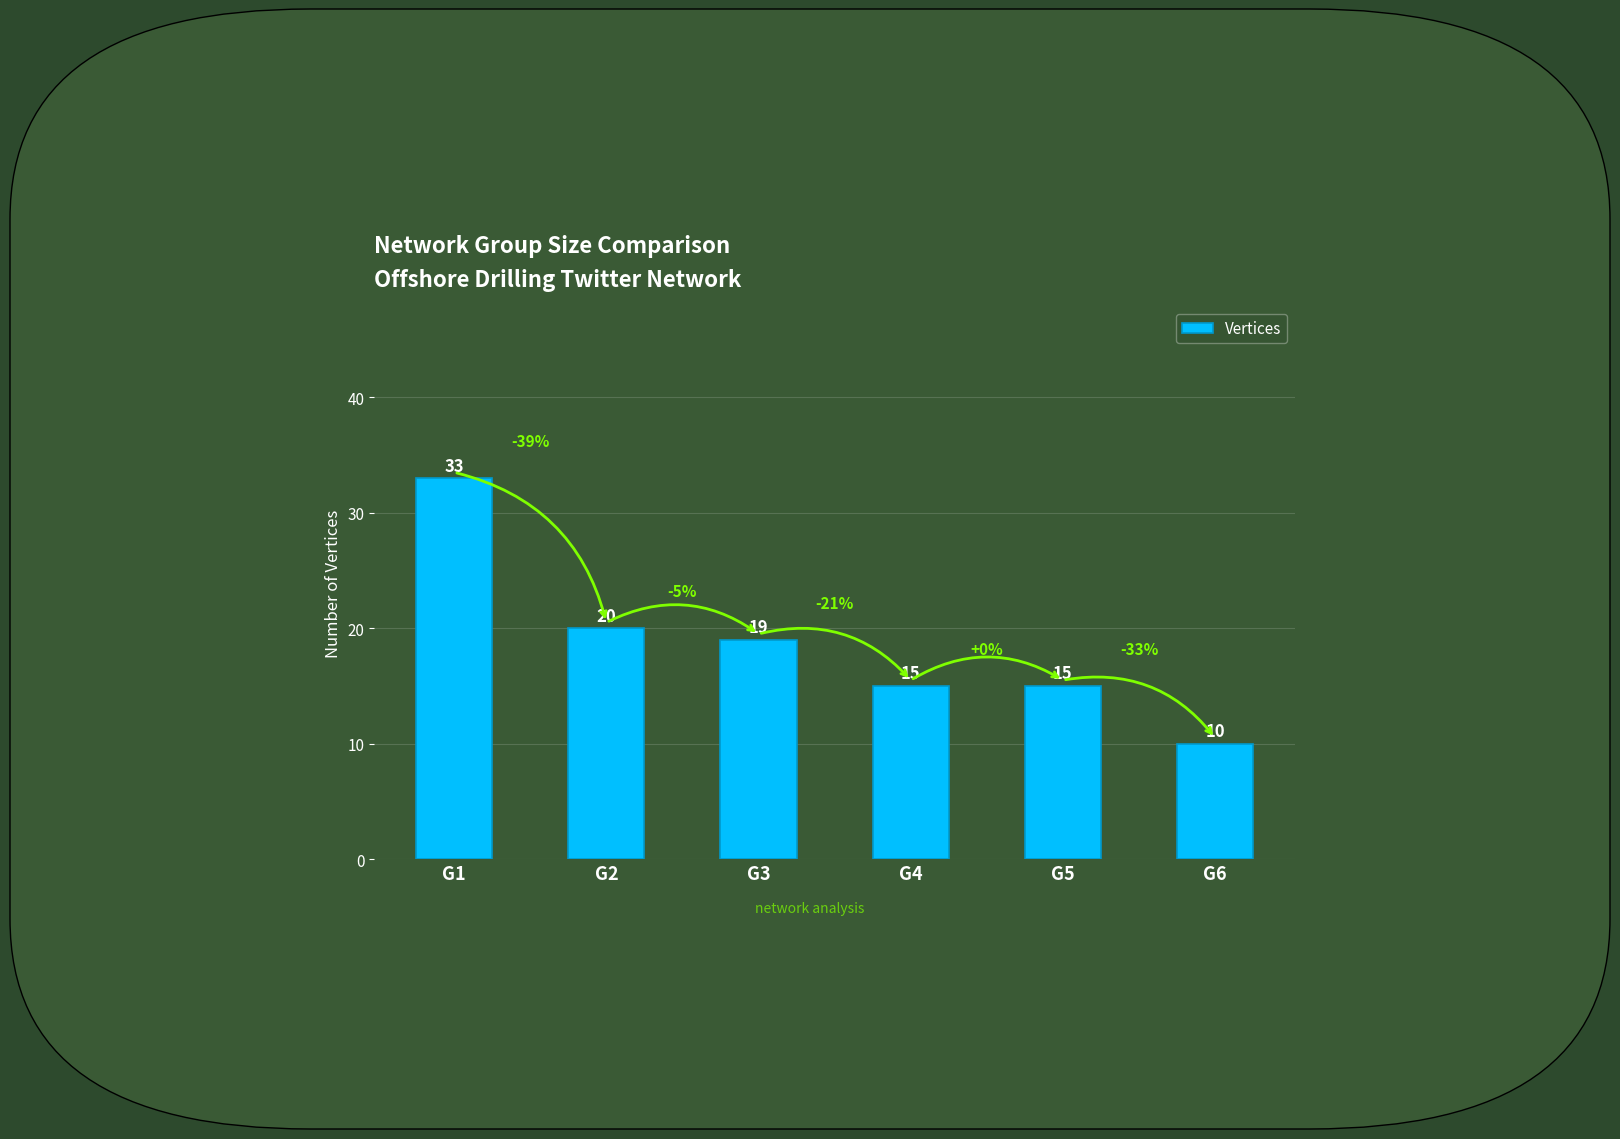

Which label corresponds to the smallest value in the chart?

G6